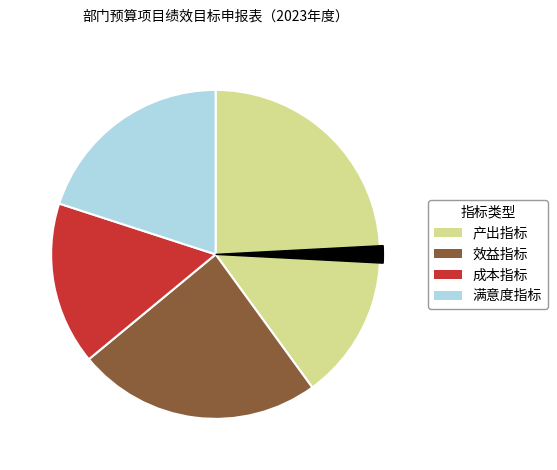

Which category has the biggest portion of the pie?

产出指标